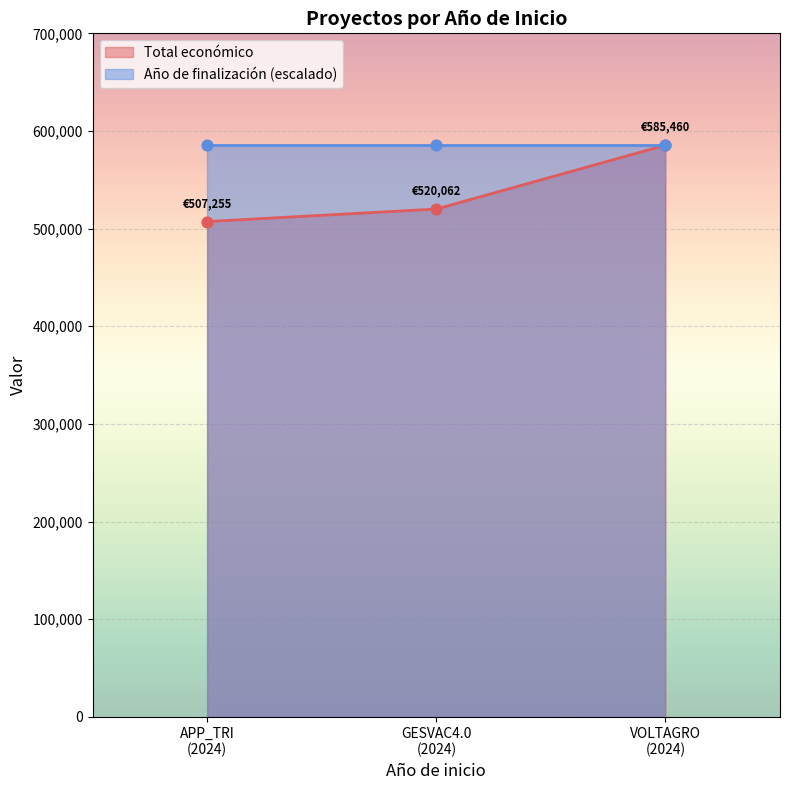

What is the minimum value for Total económico?

507255